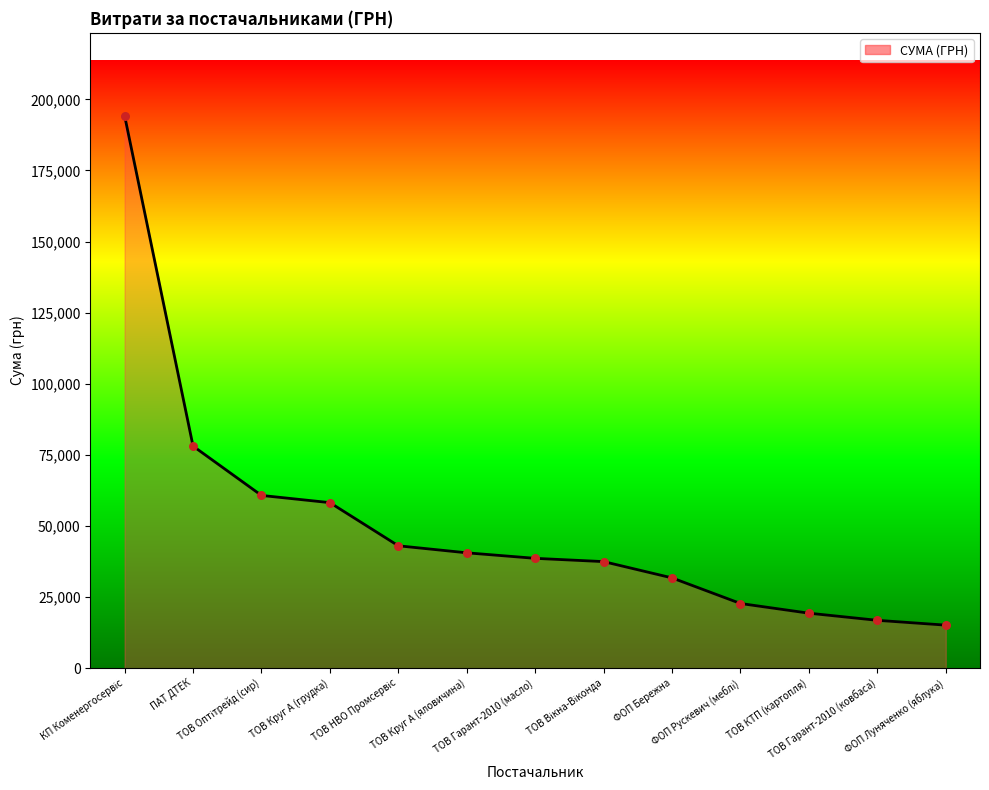

What is the maximum value shown in the chart?

194251.9